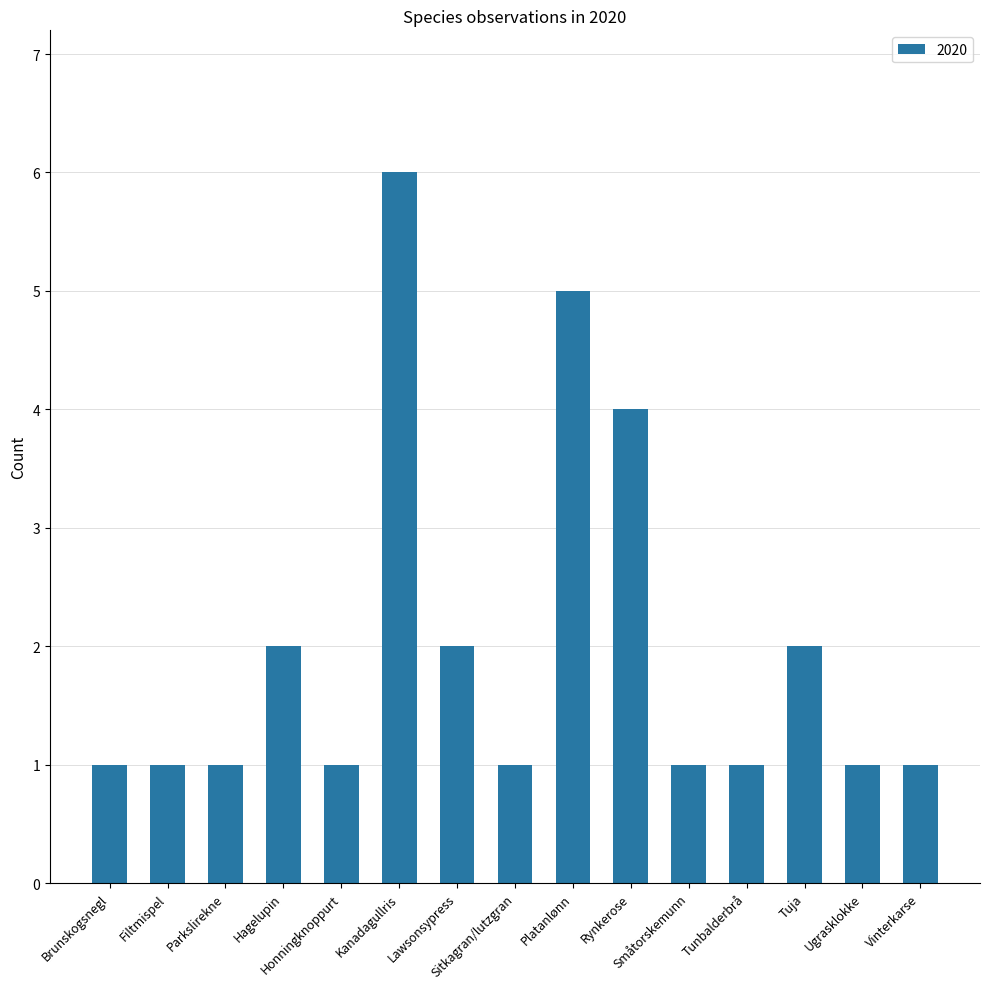

What is the difference between the second highest and minimum values?

4